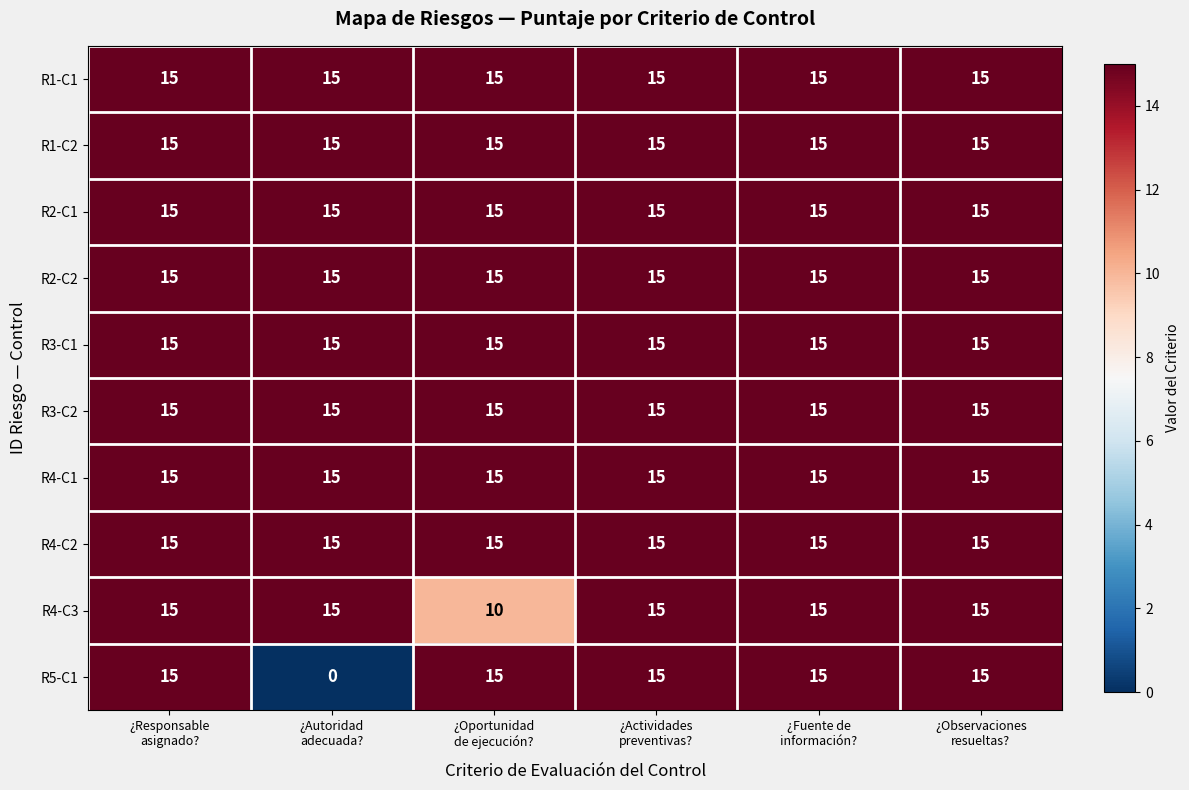

Which series has the widest spread of values?

R5-C1